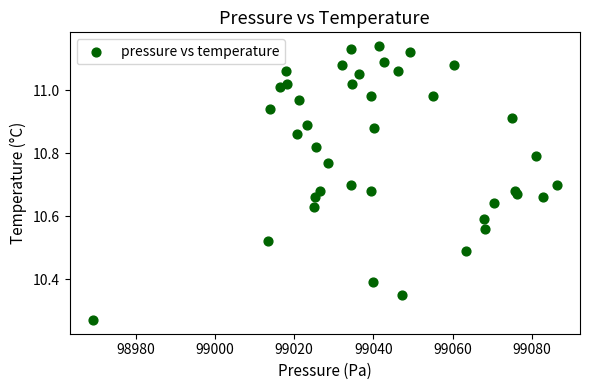

What is the range of Y values (max minus min)?

0.9